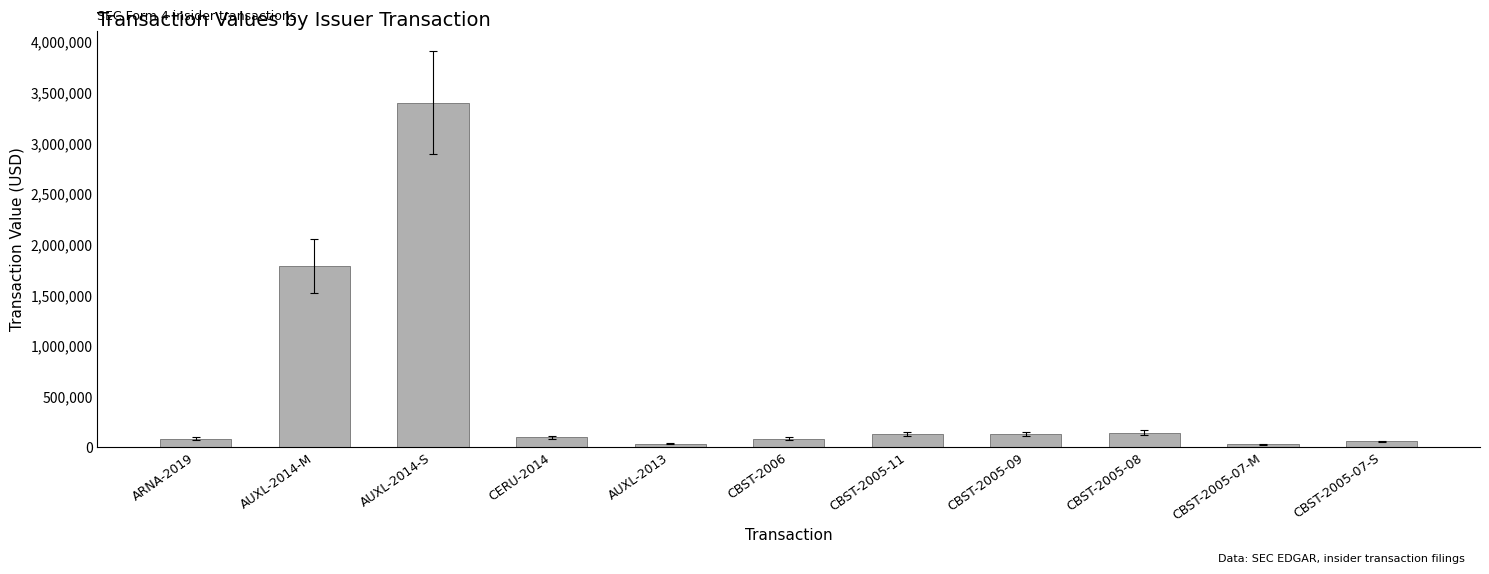

What is the change in value from CBST-2005-11 to CBST-2005-07-M?

-101294